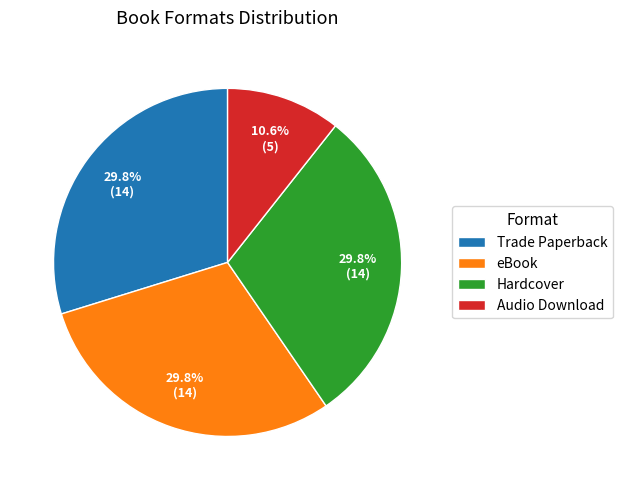

What is the smallest slice in the pie chart?

Audio Download